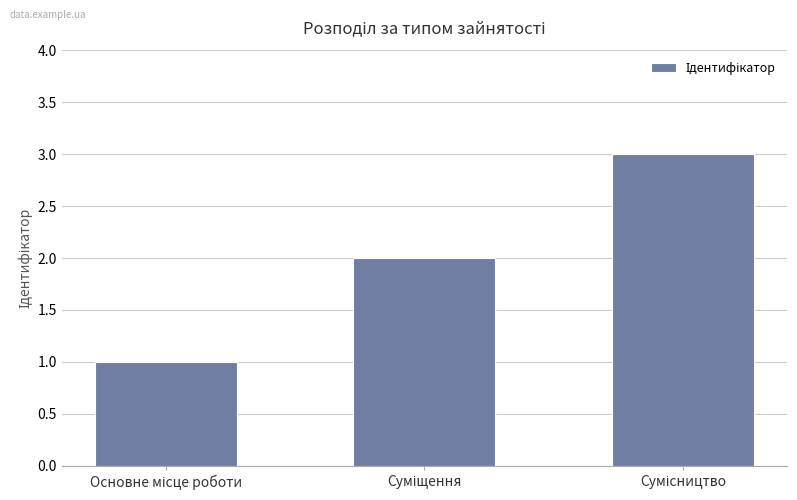

What is the sum of all values?

6